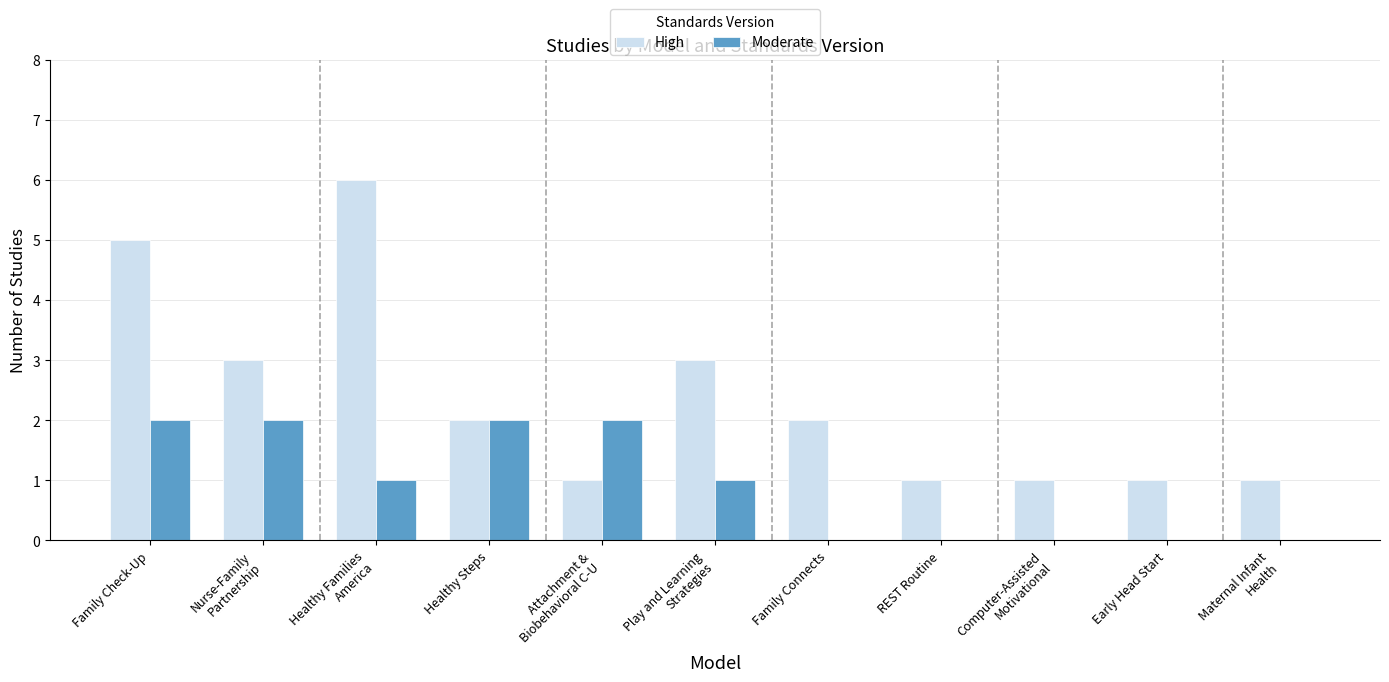

What is the sum of all Moderate values?

10